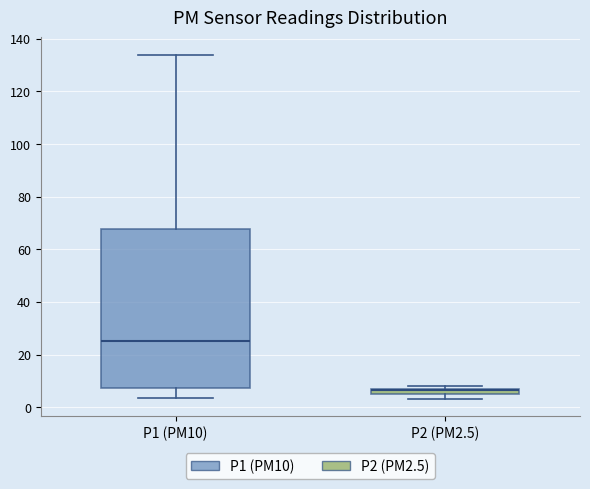

Where does the lower whisker of the box for P1 (PM10) end on the y-axis? The values are not printed on the chart, so give them approximately, as read against the axis.

4